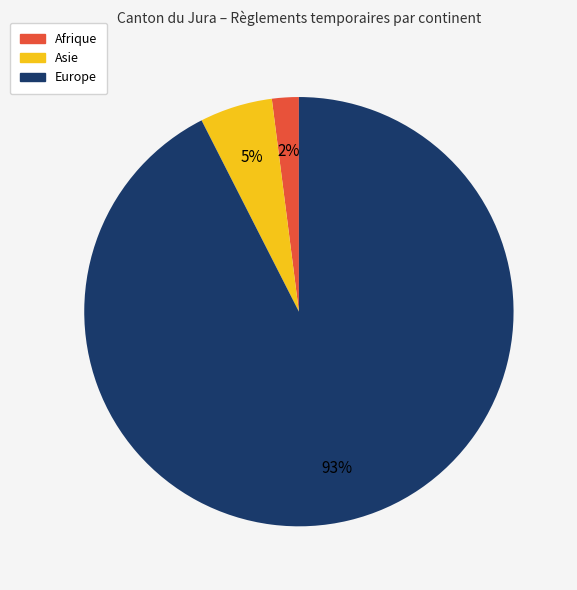

Is there a majority slice in this chart?

Yes